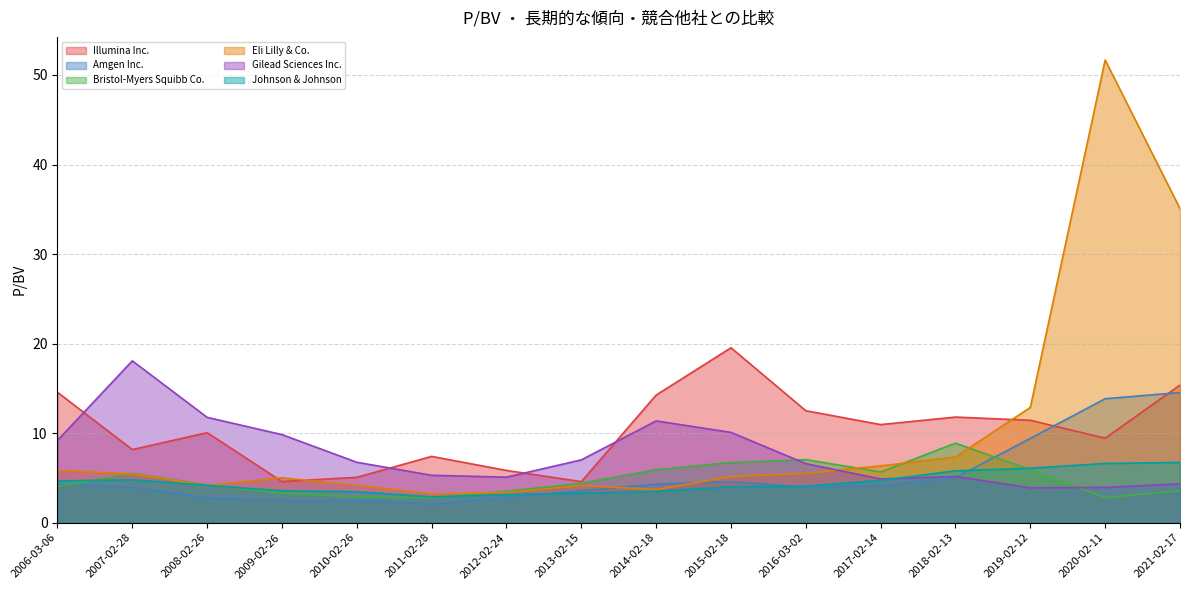

The value of Amgen Inc. at 2010-02-26 is 0.6. True or false?

False